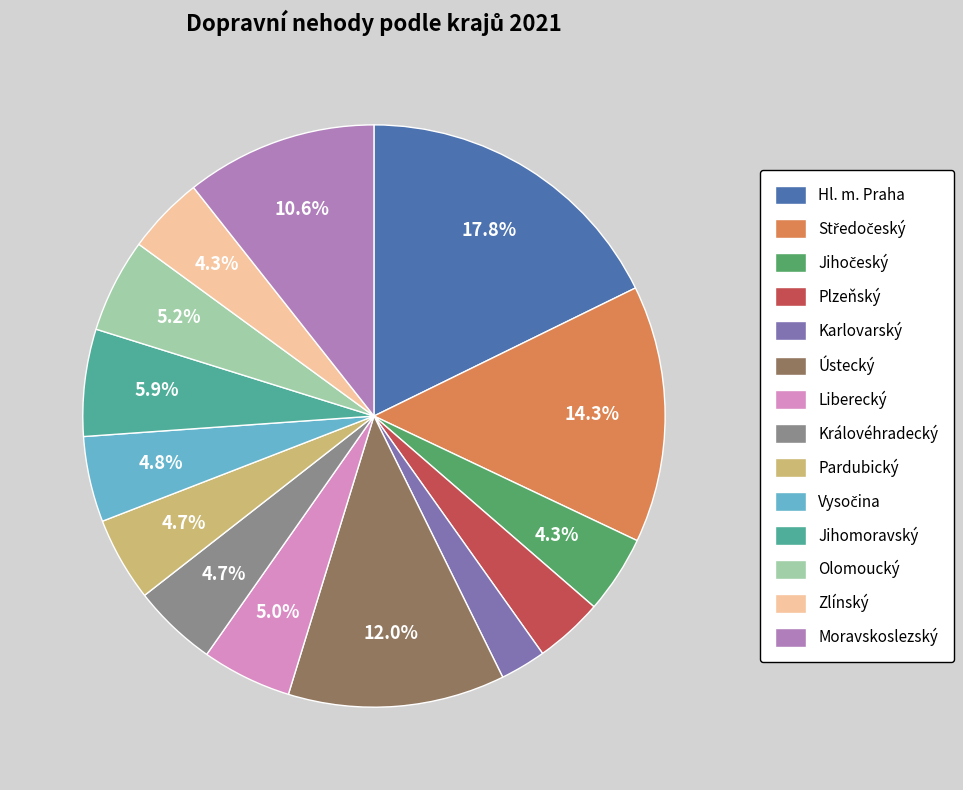

Do Liberecký and Plzeňský together represent more than half of the pie?

No